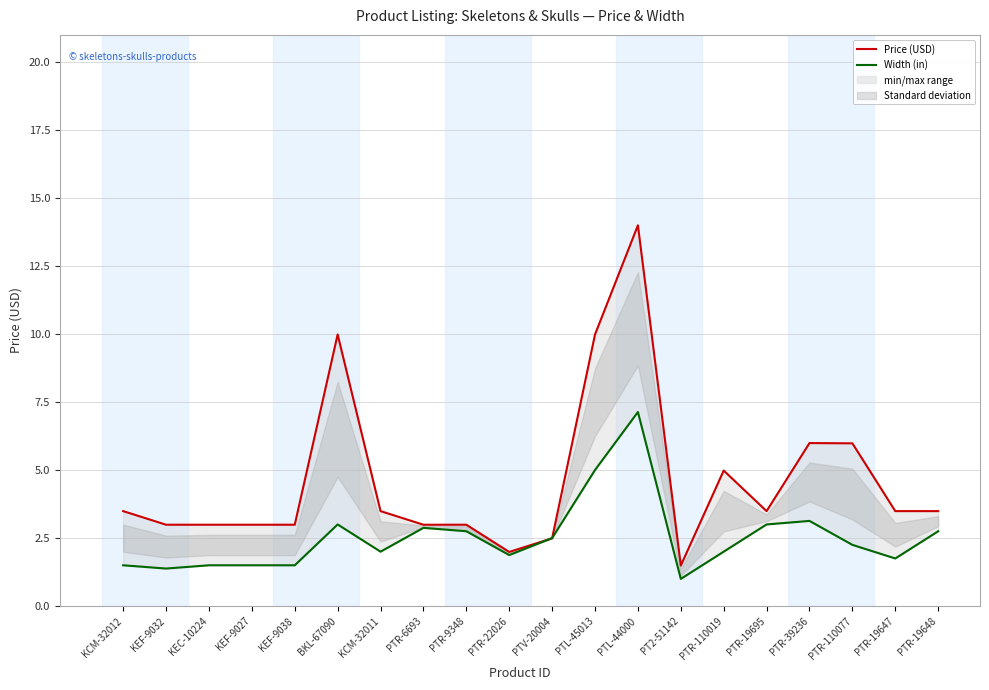

The Price (USD) series shows 3.0 at KEF-9027. True or false?

True